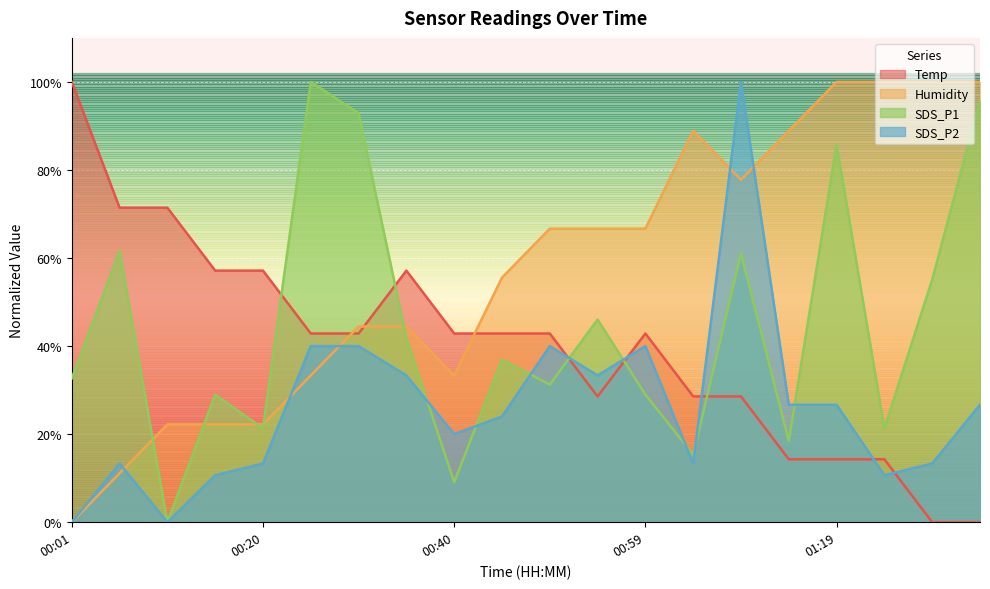

At 00:06, list the series in order from largest to smallest.

Temp, SDS_P1, SDS_P2, Humidity